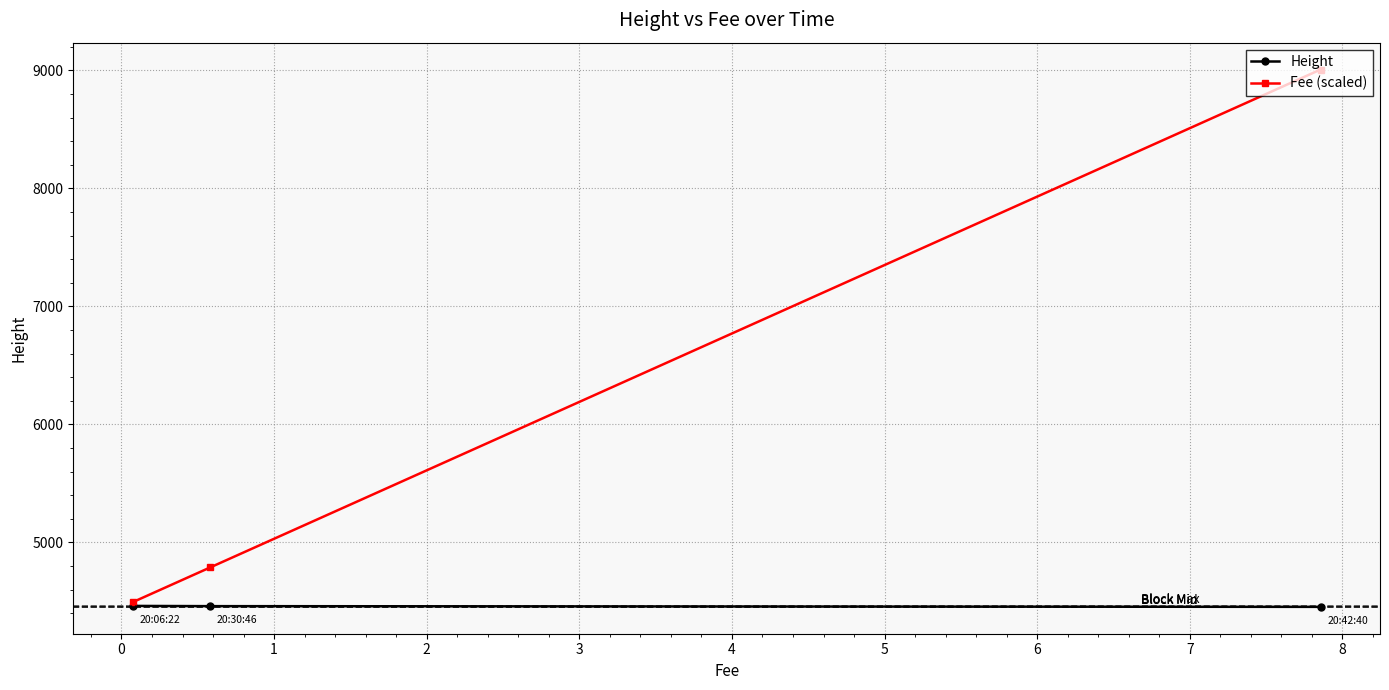

What is the difference between the maximum and minimum values in the Fee (scaled) series?

4514.5